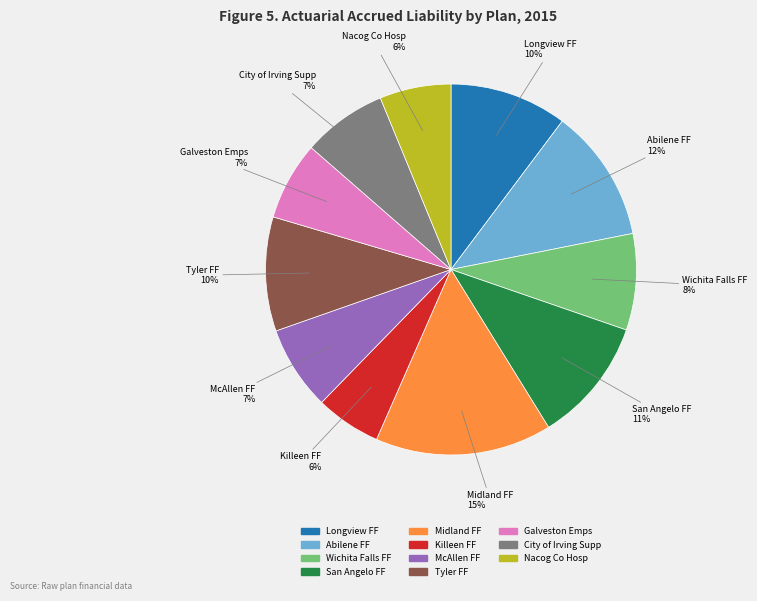

To the nearest percent, what is the average slice percentage?

9%